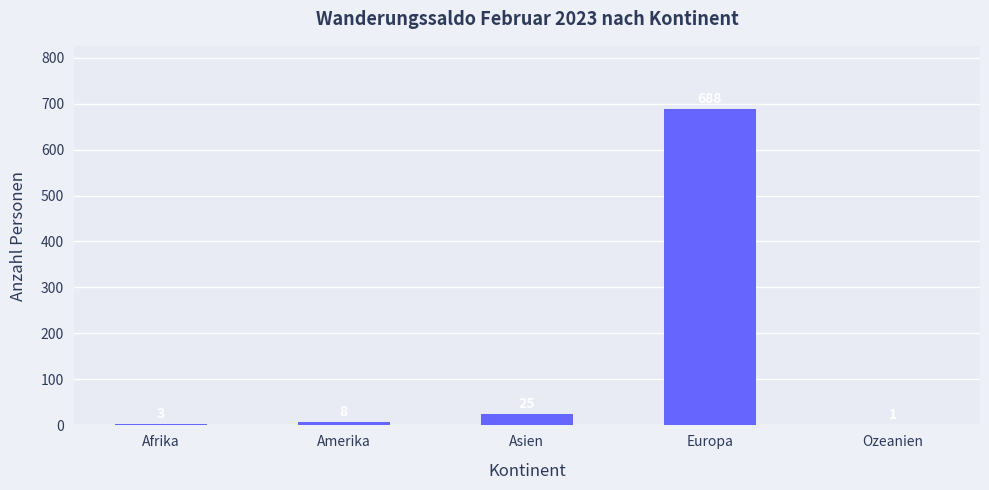

Which has a higher value, Europa or Asien?

Europa